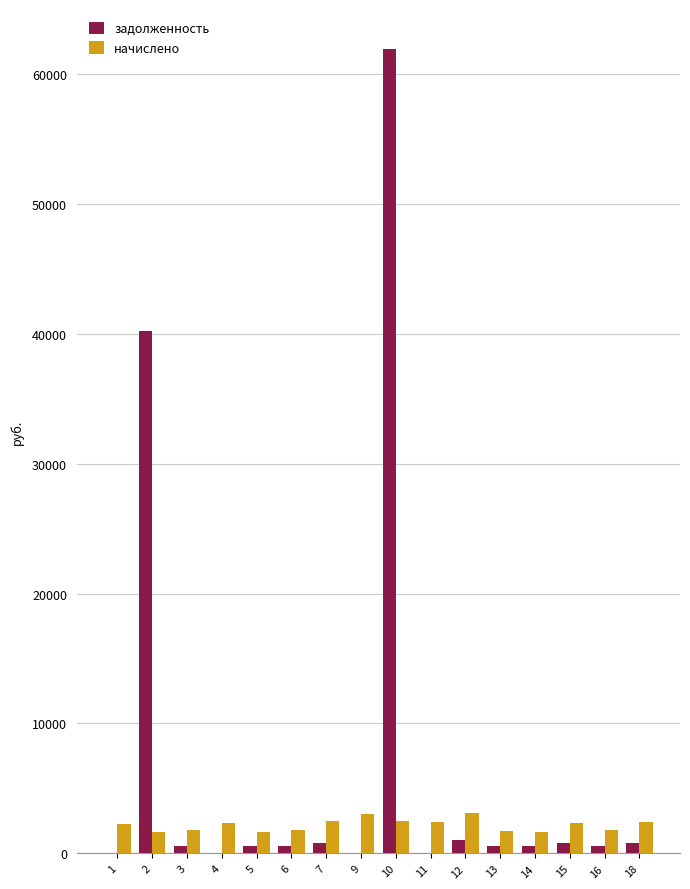

Between 2 and 6, which series saw the biggest shift?

задолженность